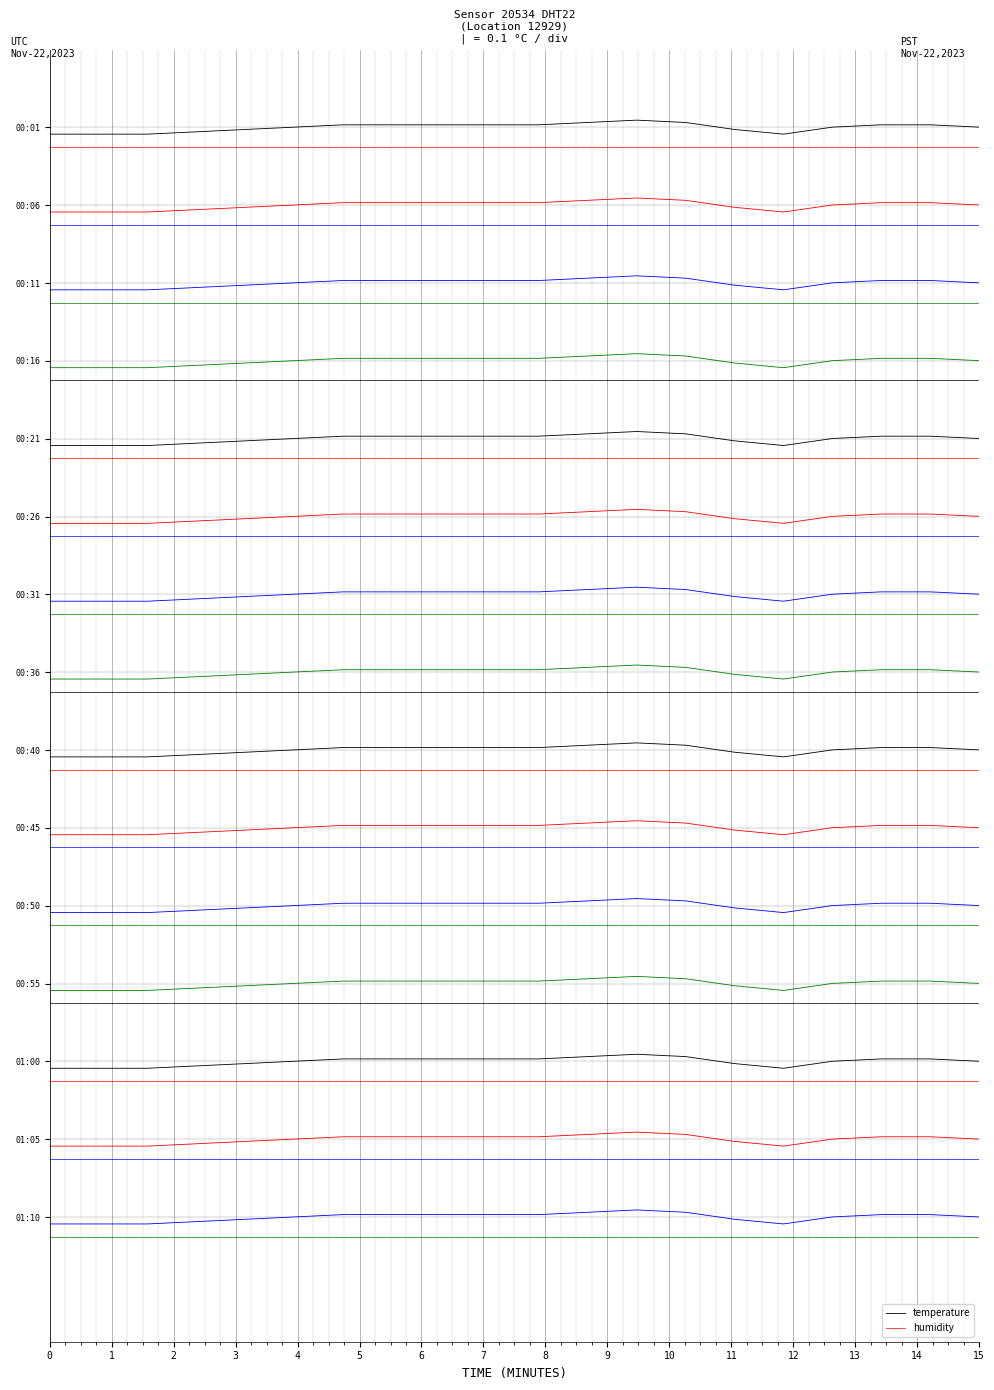

True or false: humidity has a value of -0.3 at 12.

True